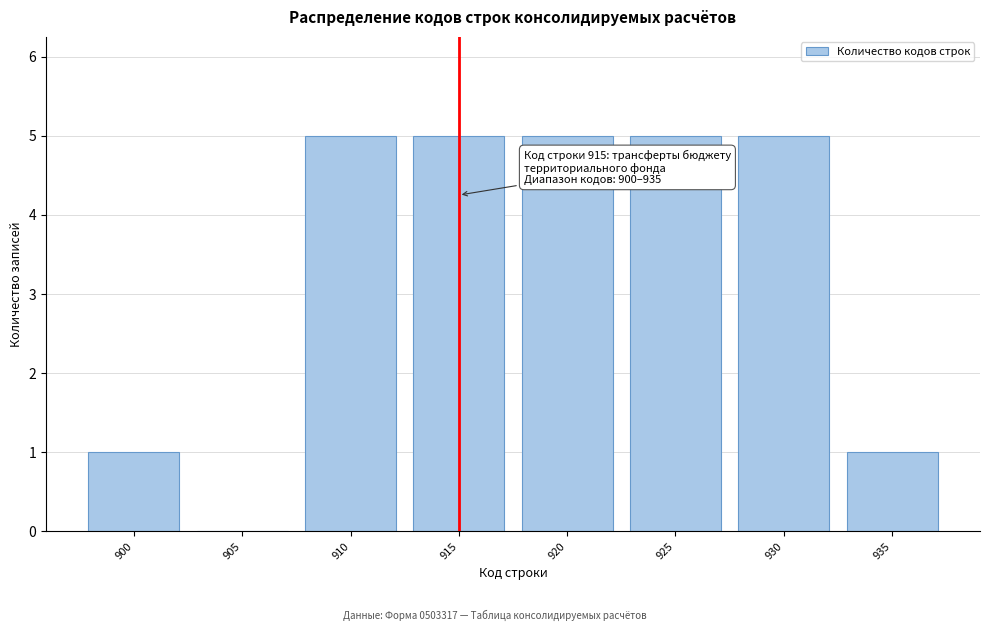

Reading right to left, list all the values displayed in this chart.

935=1	930=5	925=5	920=5	915=5	910=5	905=0	900=1